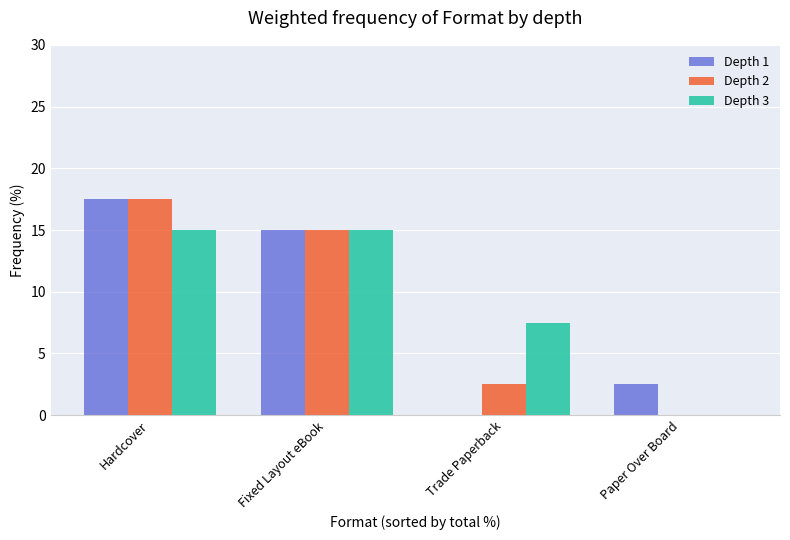

Reading left to right, extract all data points from this chart.

Depth 1: 17.5	15.0	0.0	2.5
Depth 2: 17.5	15.0	2.5	0.0
Depth 3: 15.0	15.0	7.5	0.0